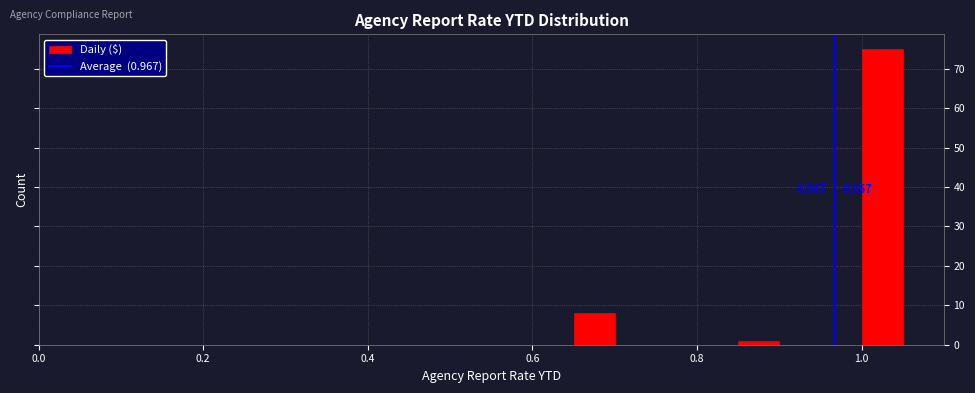

Around what value on the x-axis is the tallest bar? Give the approximate position of its centre, as read against the axis.

1.02